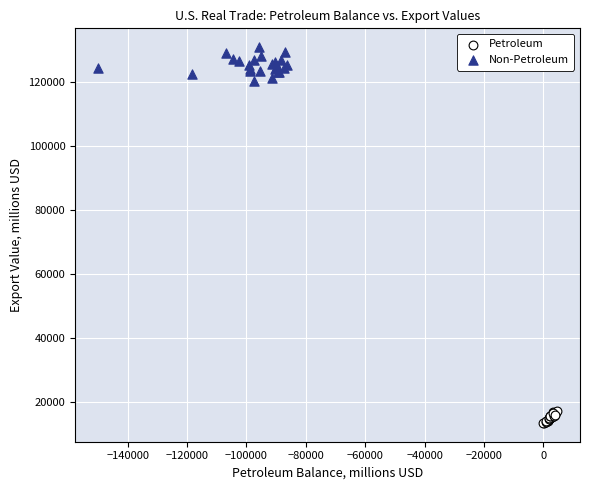

What are all the series names shown in the legend?

Petroleum, Non-Petroleum